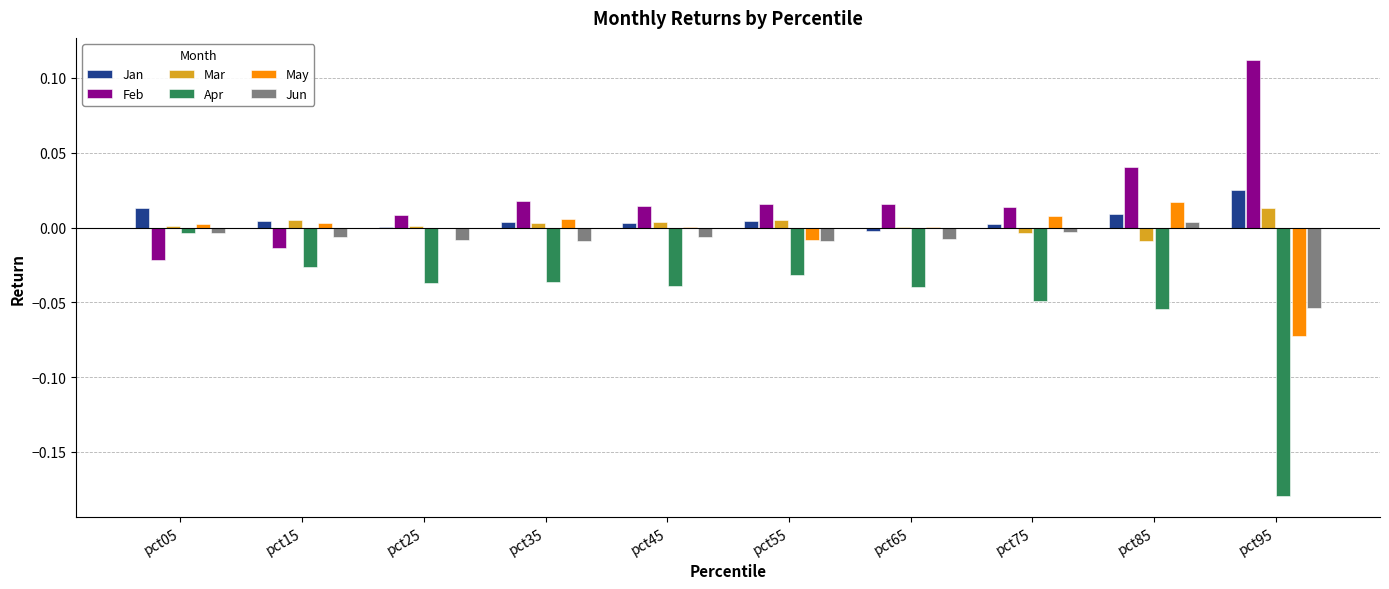

Which category has the highest value in the Jan series?

pct95